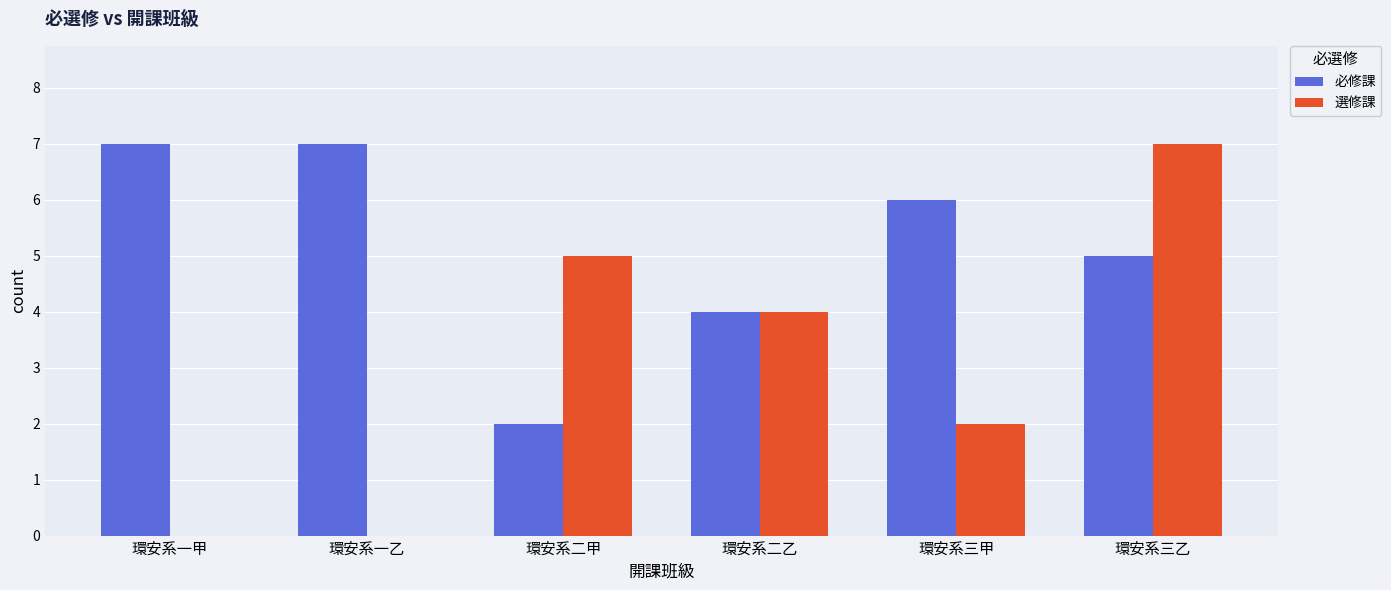

What is the total value across all series at 環安系一甲?

7